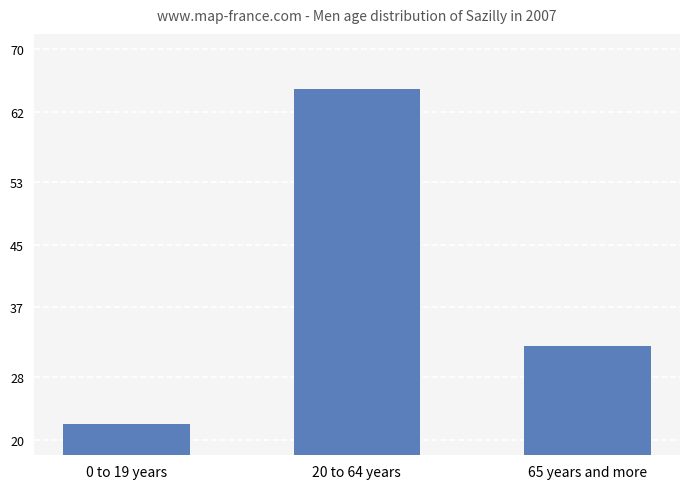

How many values are below 32?

1